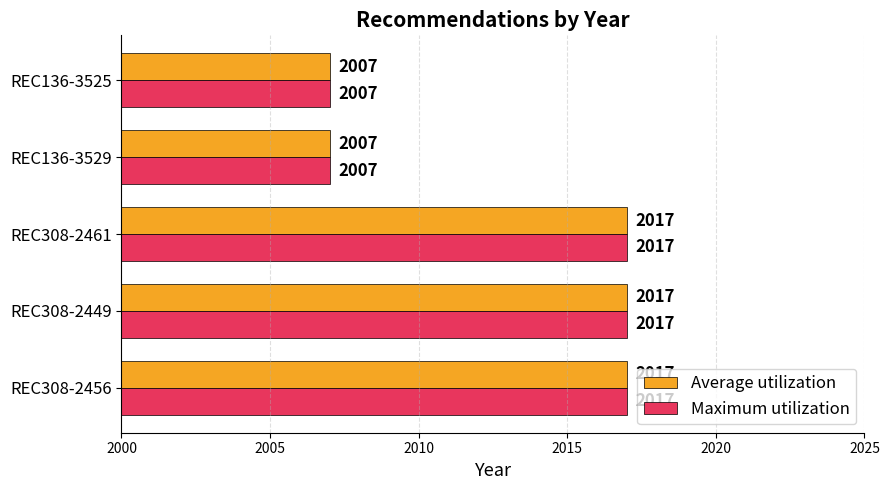

Is it true that Average utilization equals 1087 at REC136-3529?

False